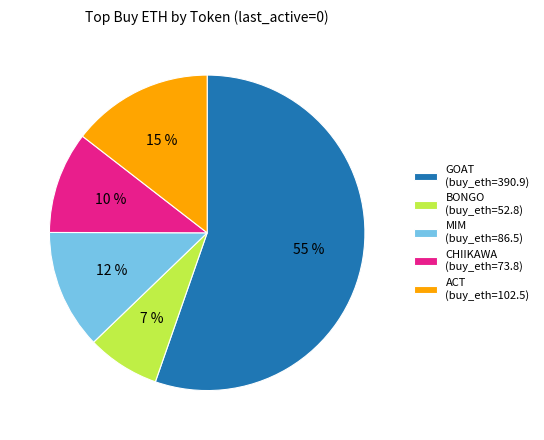

To the nearest percent, what percentage of the pie is ACT (buy_eth=102.5)?

15%